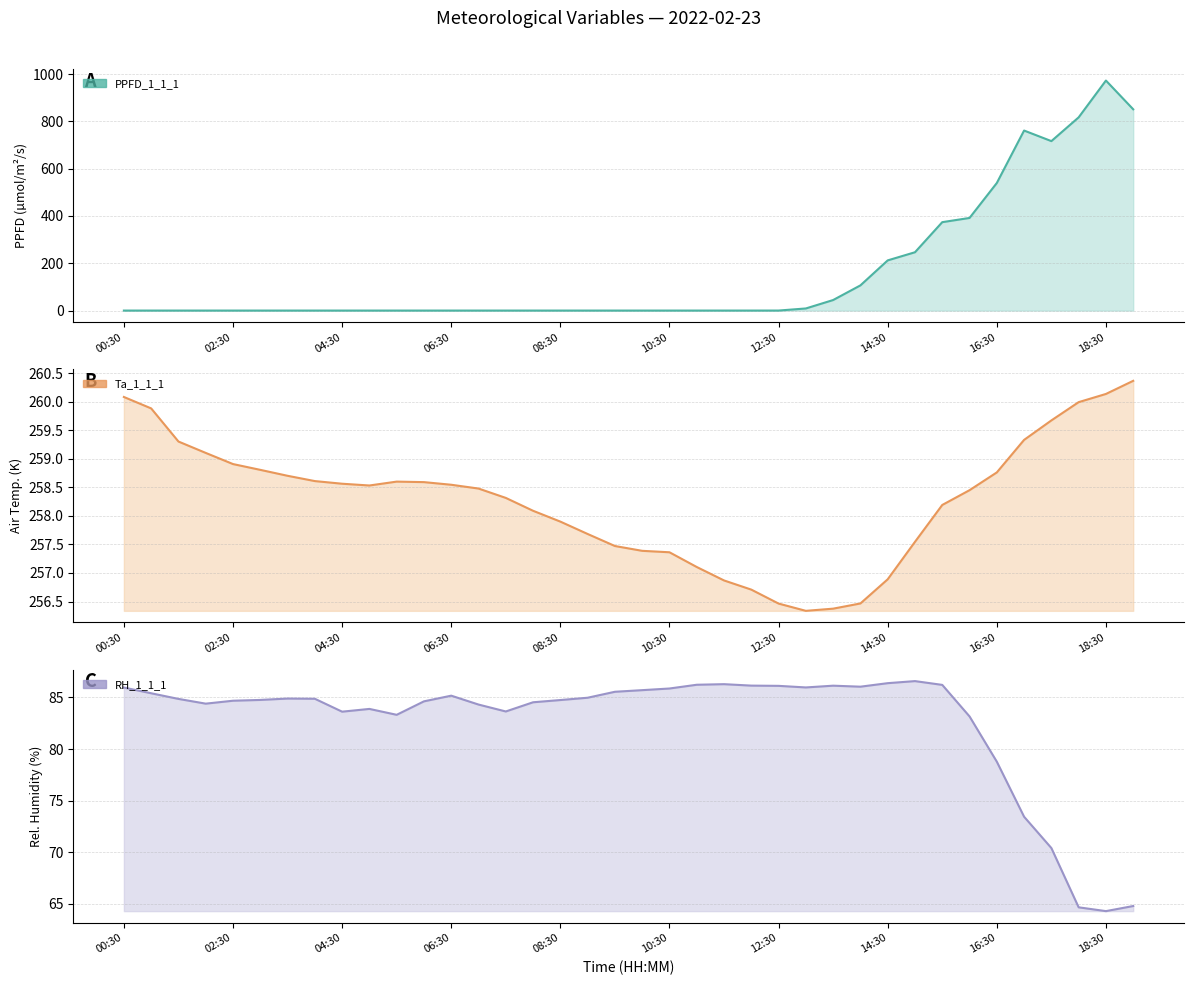

What is the maximum value for Ta_1_1_1?

260.4